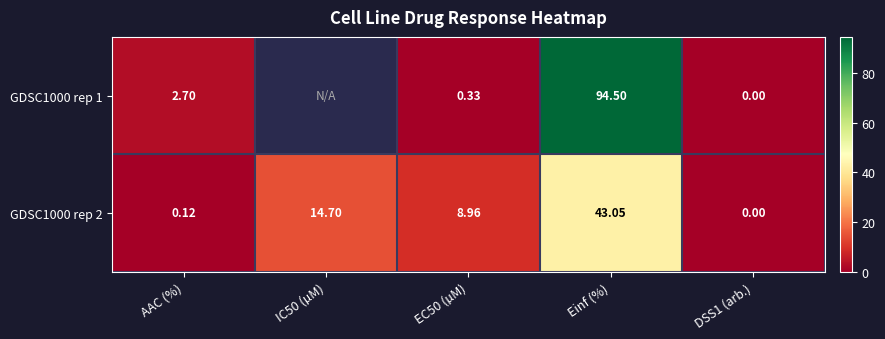

Is the value of GDSC1000 rep 1 at Einf (%) greater than the value of GDSC1000 rep 2 at IC50 (µM)?

Yes